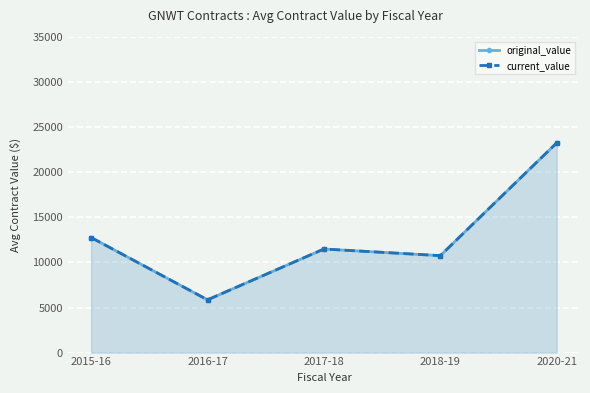

Reading left to right, list all the values displayed in this chart.

original_value: 2015-16=12761.5	2016-17=5850.0	2017-18=11486.6	2018-19=10750.0	2020-21=23260.0
current_value: 2015-16=12761.5	2016-17=5850.0	2017-18=11486.6	2018-19=10750.0	2020-21=23260.0